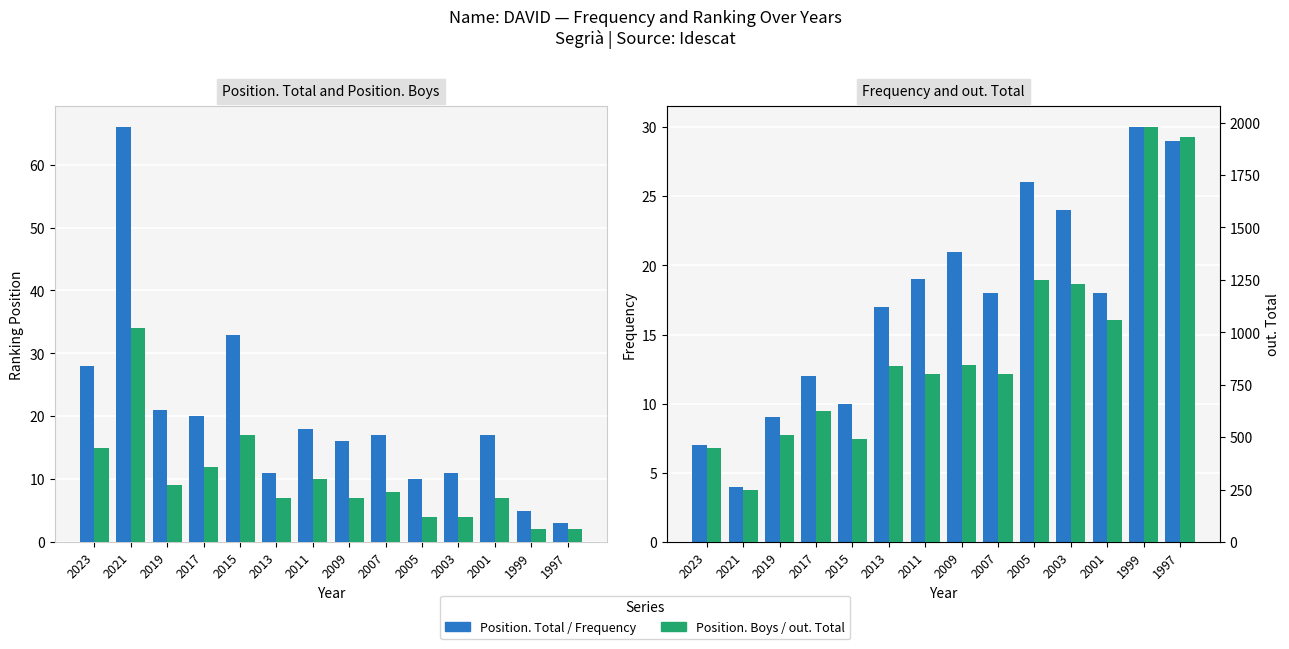

What is the sum of all Frequency values?

244